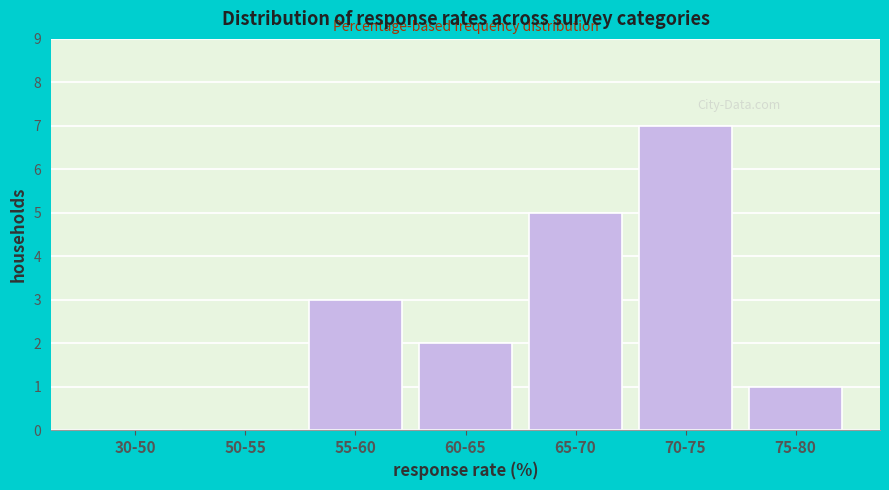

Reading left to right, list all the values displayed in this chart.

30-50=0	50-55=0	55-60=3	60-65=2	65-70=5	70-75=7	75-80=1